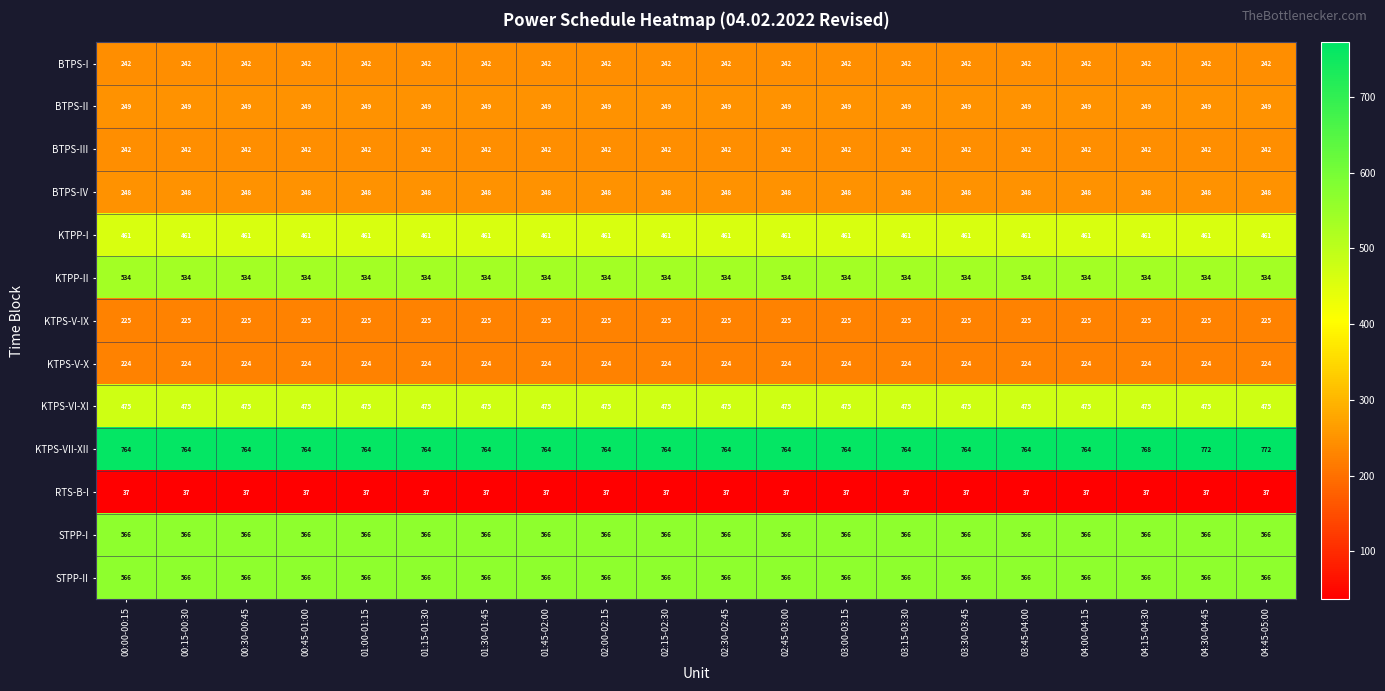

The value of STPP-II at 00:45-01:00 is 566. True or false?

True